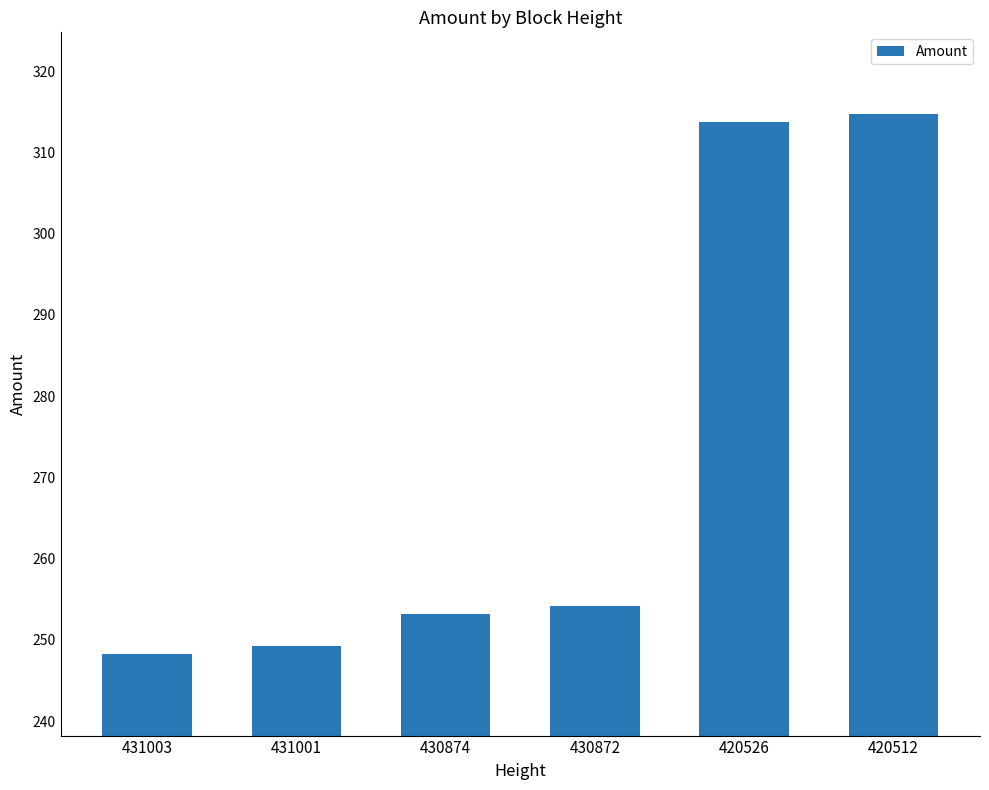

Reading left to right, what are all the values shown in this chart?

248.2	249.2	253.2	254.2	313.8	314.8